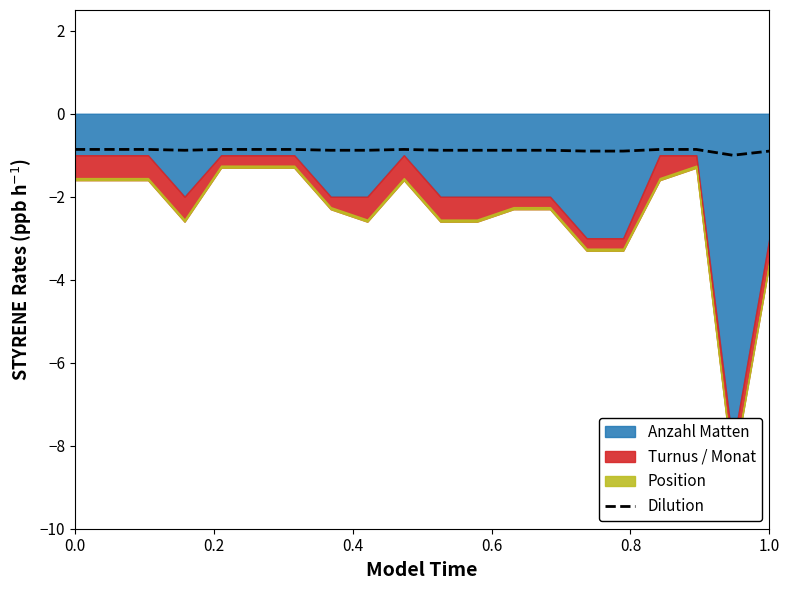

The Dilution series shows -0.3 at 1.0. True or false?

False